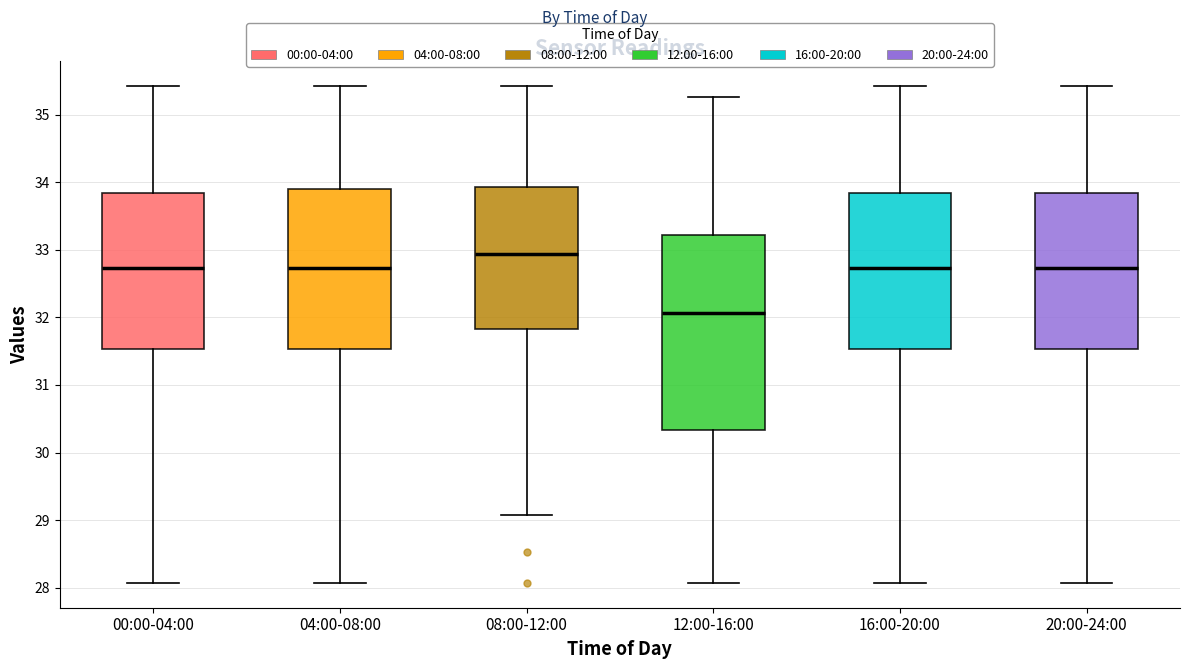

Which box's median line is the highest?

08:00-12:00